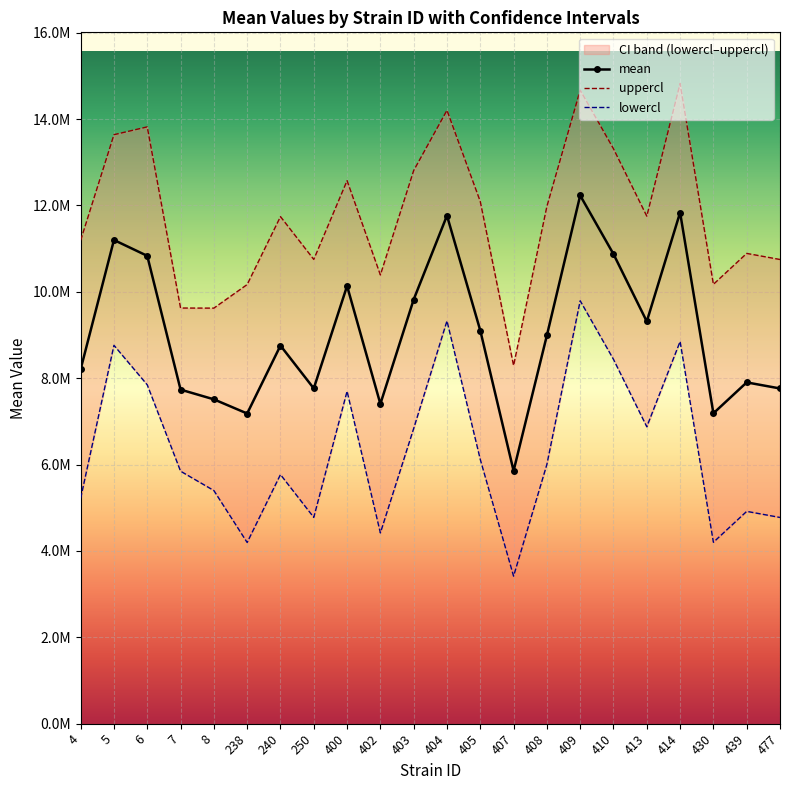

Reading left to right, extract all data points from this chart.

mean: 8207792.5	11200730.0	10833480.8	7736147.4	7511055.5	7182610.0	8755527.8	7764117.2	10136446.7	7404683.2	9822314.5	11765521.7	9104704.5	5855169.3	8991319.5	12231930.0	10874674.3	9314542.8	11836975.5	7187477.5	7903565.5	7762500.8
uppercl: 11194708.5	13639536.7	13820396.7	9625238.9	9623124.1	10169526.0	11742443.7	10751033.2	12575253.4	10391599.2	12809230.5	14204328.4	12091620.5	8293976.0	11978235.5	14670736.7	13313481.0	11753349.5	14823891.5	10174393.5	10890481.5	10749416.7
lowercl: 5220876.5	8761923.3	7846564.8	5847055.8	5398986.9	4195694.0	5768611.8	4777201.3	7697640.0	4417767.3	6835398.5	9326715.0	6117788.5	3416362.6	6004403.5	9793123.3	8435867.6	6875736.1	8850059.5	4200561.5	4916649.5	4775584.8